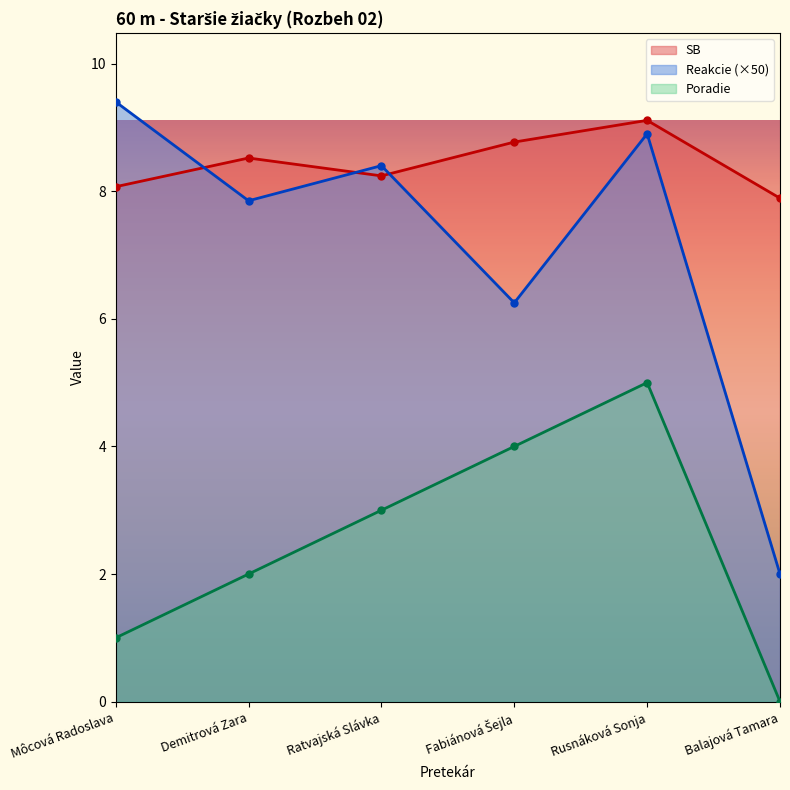

What is the label of the 1st point from the right?

Balajová Tamara